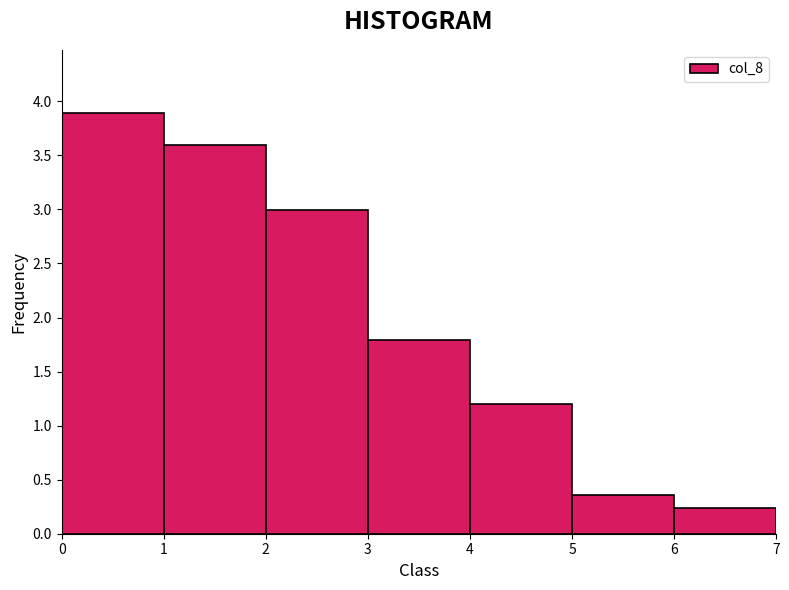

Over which range of the x-axis is the bar tallest?

0 to 1